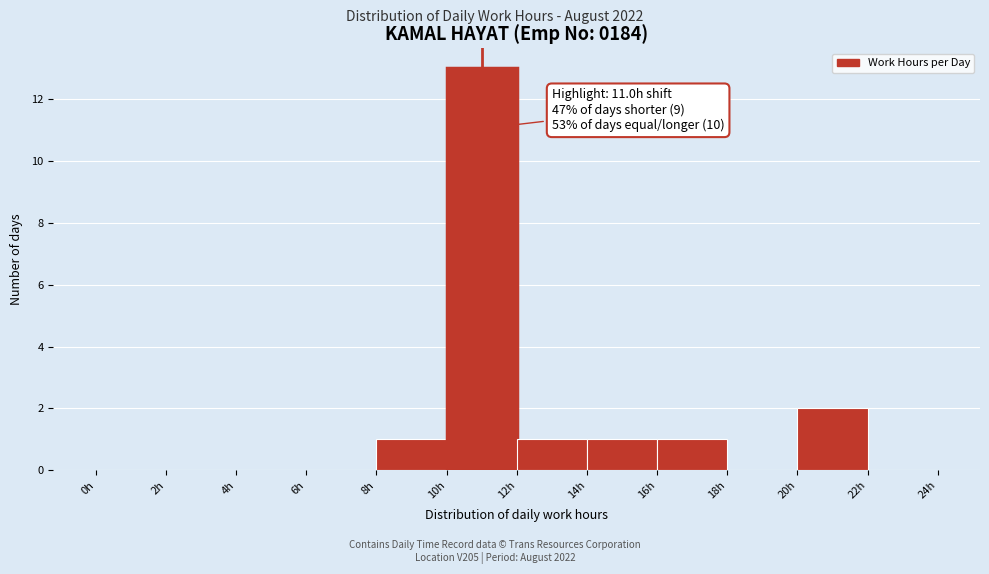

Over which range of the x-axis is the bar tallest?

10 to 12